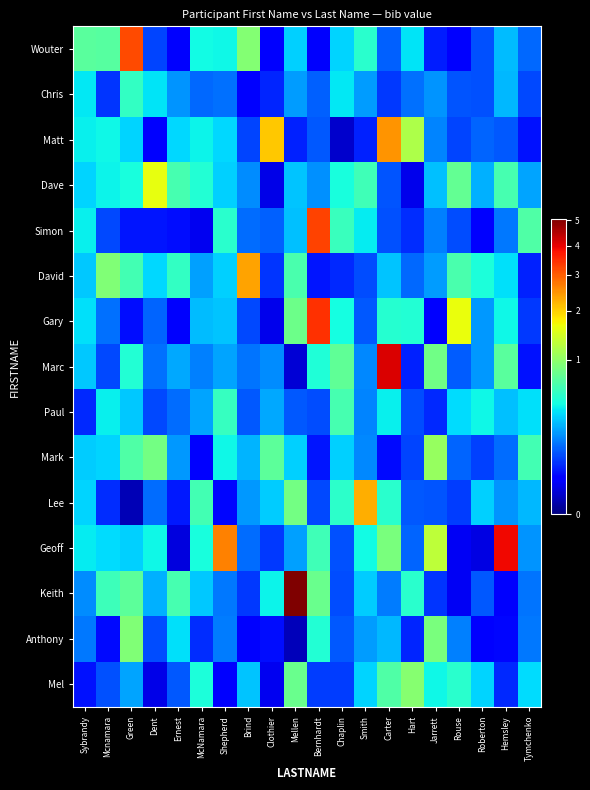

Reading left to right, list all the values displayed in this chart.

Wouter: Sybrandy=0.7	Mcnamara=0.7	Green=3.2	Dent=0.1	Ernest=0.0	McNamara=0.4	Shepherd=0.4	Brind=0.9	Clothier=0.0	Mellen=0.3	Bernhardt=0.0	Chaplin=0.3	Smith=0.5	Carter=0.1	Hart=0.4	Jarrett=0.0	Rouse=0.0	Roberton=0.1	Hemsley=0.3	Tymchenko=0.1
Chris: Sybrandy=0.4	Mcnamara=0.1	Green=0.6	Dent=0.4	Ernest=0.2	McNamara=0.1	Shepherd=0.1	Brind=0.0	Clothier=0.1	Mellen=0.2	Bernhardt=0.1	Chaplin=0.4	Smith=0.2	Carter=0.1	Hart=0.1	Jarrett=0.2	Rouse=0.1	Roberton=0.1	Hemsley=0.3	Tymchenko=0.1
Matt: Sybrandy=0.4	Mcnamara=0.4	Green=0.3	Dent=0.0	Ernest=0.3	McNamara=0.4	Shepherd=0.3	Brind=0.1	Clothier=2.1	Mellen=0.0	Bernhardt=0.1	Chaplin=0.0	Smith=0.1	Carter=2.5	Hart=1.2	Jarrett=0.2	Rouse=0.1	Roberton=0.1	Hemsley=0.1	Tymchenko=0.0
Dave: Sybrandy=0.3	Mcnamara=0.4	Green=0.5	Dent=1.6	Ernest=0.6	McNamara=0.5	Shepherd=0.3	Brind=0.2	Clothier=0.0	Mellen=0.3	Bernhardt=0.2	Chaplin=0.5	Smith=0.6	Carter=0.1	Hart=0.0	Jarrett=0.3	Rouse=0.8	Roberton=0.2	Hemsley=0.6	Tymchenko=0.2
Simon: Sybrandy=0.4	Mcnamara=0.1	Green=0.0	Dent=0.0	Ernest=0.0	McNamara=0.0	Shepherd=0.5	Brind=0.1	Clothier=0.1	Mellen=0.3	Bernhardt=3.3	Chaplin=0.6	Smith=0.4	Carter=0.1	Hart=0.1	Jarrett=0.2	Rouse=0.1	Roberton=0.0	Hemsley=0.2	Tymchenko=0.7
David: Sybrandy=0.3	Mcnamara=0.9	Green=0.6	Dent=0.3	Ernest=0.6	McNamara=0.2	Shepherd=0.3	Brind=2.3	Clothier=0.1	Mellen=0.6	Bernhardt=0.0	Chaplin=0.1	Smith=0.1	Carter=0.3	Hart=0.1	Jarrett=0.2	Rouse=0.6	Roberton=0.5	Hemsley=0.4	Tymchenko=0.1
Gary: Sybrandy=0.4	Mcnamara=0.1	Green=0.0	Dent=0.1	Ernest=0.0	McNamara=0.3	Shepherd=0.3	Brind=0.1	Clothier=0.0	Mellen=0.8	Bernhardt=3.4	Chaplin=0.4	Smith=0.1	Carter=0.5	Hart=0.5	Jarrett=0.0	Rouse=1.6	Roberton=0.2	Hemsley=0.4	Tymchenko=0.1
Marc: Sybrandy=0.3	Mcnamara=0.1	Green=0.5	Dent=0.1	Ernest=0.2	McNamara=0.2	Shepherd=0.2	Brind=0.1	Clothier=0.2	Mellen=0.0	Bernhardt=0.5	Chaplin=0.8	Smith=0.2	Carter=4.1	Hart=0.1	Jarrett=0.8	Rouse=0.1	Roberton=0.2	Hemsley=0.7	Tymchenko=0.0
Paul: Sybrandy=0.1	Mcnamara=0.4	Green=0.3	Dent=0.1	Ernest=0.1	McNamara=0.2	Shepherd=0.6	Brind=0.1	Clothier=0.2	Mellen=0.1	Bernhardt=0.1	Chaplin=0.6	Smith=0.2	Carter=0.4	Hart=0.1	Jarrett=0.1	Rouse=0.3	Roberton=0.4	Hemsley=0.3	Tymchenko=0.4
Mark: Sybrandy=0.3	Mcnamara=0.3	Green=0.7	Dent=0.8	Ernest=0.2	McNamara=0.0	Shepherd=0.4	Brind=0.3	Clothier=0.7	Mellen=0.3	Bernhardt=0.0	Chaplin=0.3	Smith=0.2	Carter=0.0	Hart=0.1	Jarrett=1.0	Rouse=0.1	Roberton=0.1	Hemsley=0.1	Tymchenko=0.6
Lee: Sybrandy=0.3	Mcnamara=0.1	Green=0.0	Dent=0.1	Ernest=0.0	McNamara=0.6	Shepherd=0.0	Brind=0.2	Clothier=0.3	Mellen=0.9	Bernhardt=0.1	Chaplin=0.5	Smith=2.3	Carter=0.5	Hart=0.1	Jarrett=0.1	Rouse=0.1	Roberton=0.3	Hemsley=0.2	Tymchenko=0.3
Geoff: Sybrandy=0.4	Mcnamara=0.3	Green=0.3	Dent=0.4	Ernest=0.0	McNamara=0.5	Shepherd=2.6	Brind=0.1	Clothier=0.1	Mellen=0.2	Bernhardt=0.6	Chaplin=0.1	Smith=0.4	Carter=0.9	Hart=0.1	Jarrett=1.3	Rouse=0.0	Roberton=0.0	Hemsley=3.9	Tymchenko=0.2
Keith: Sybrandy=0.2	Mcnamara=0.6	Green=0.7	Dent=0.2	Ernest=0.6	McNamara=0.3	Shepherd=0.2	Brind=0.1	Clothier=0.4	Mellen=5.1	Bernhardt=0.8	Chaplin=0.1	Smith=0.3	Carter=0.2	Hart=0.5	Jarrett=0.1	Rouse=0.0	Roberton=0.1	Hemsley=0.0	Tymchenko=0.1
Anthony: Sybrandy=0.1	Mcnamara=0.0	Green=0.9	Dent=0.1	Ernest=0.4	McNamara=0.1	Shepherd=0.2	Brind=0.0	Clothier=0.0	Mellen=0.0	Bernhardt=0.5	Chaplin=0.1	Smith=0.2	Carter=0.3	Hart=0.1	Jarrett=0.9	Rouse=0.2	Roberton=0.0	Hemsley=0.0	Tymchenko=0.1
Mel: Sybrandy=0.0	Mcnamara=0.1	Green=0.2	Dent=0.0	Ernest=0.1	McNamara=0.5	Shepherd=0.0	Brind=0.3	Clothier=0.0	Mellen=0.8	Bernhardt=0.1	Chaplin=0.1	Smith=0.3	Carter=0.7	Hart=1.0	Jarrett=0.4	Rouse=0.5	Roberton=0.3	Hemsley=0.1	Tymchenko=0.3